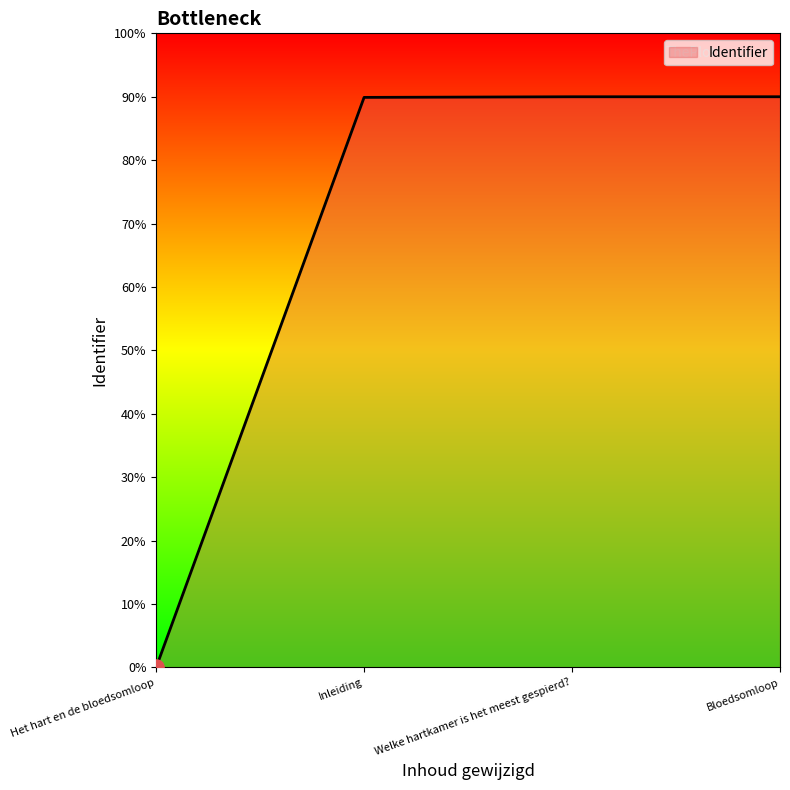

Approximately how many times larger is the value at Welke hartkamer is het meest gespierd? compared to Bloedsomloop?

1.0